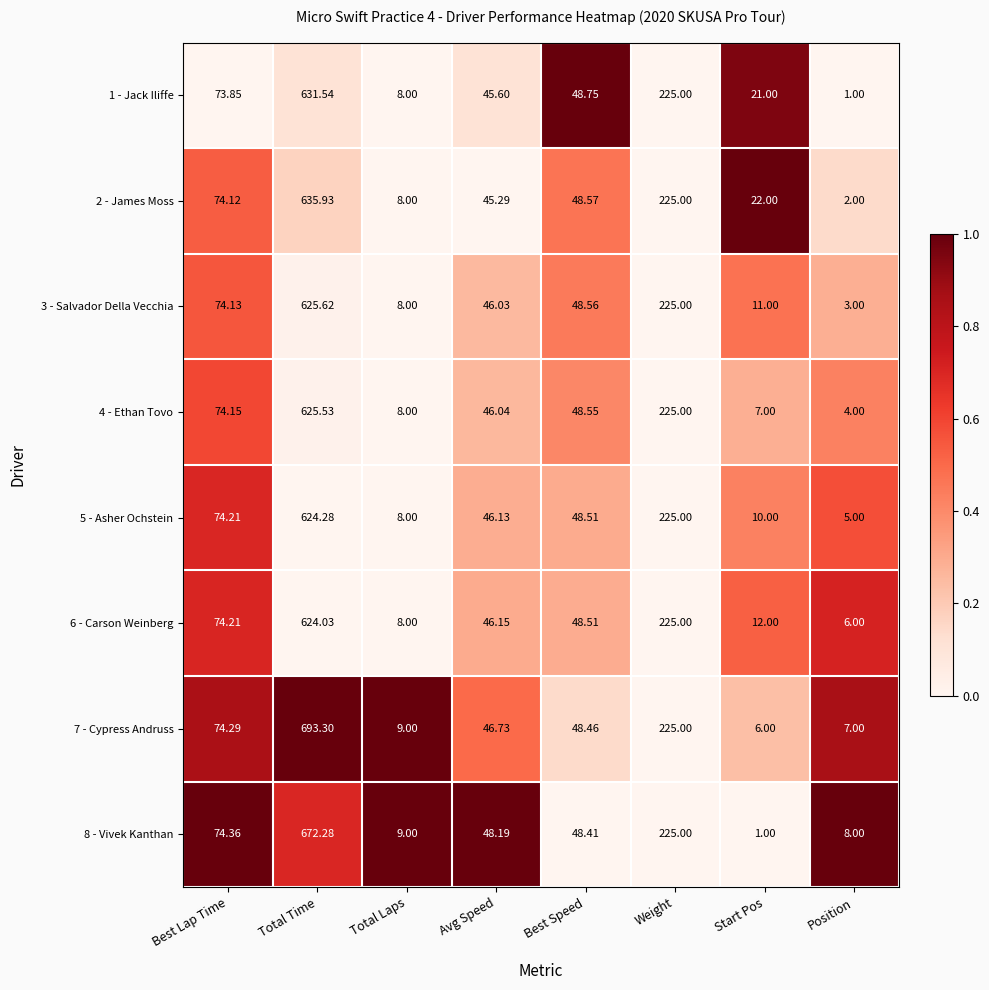

Is the value of 8 - Vivek Kanthan at Total Time greater than the value of 1 - Jack Iliffe at Total Laps?

Yes